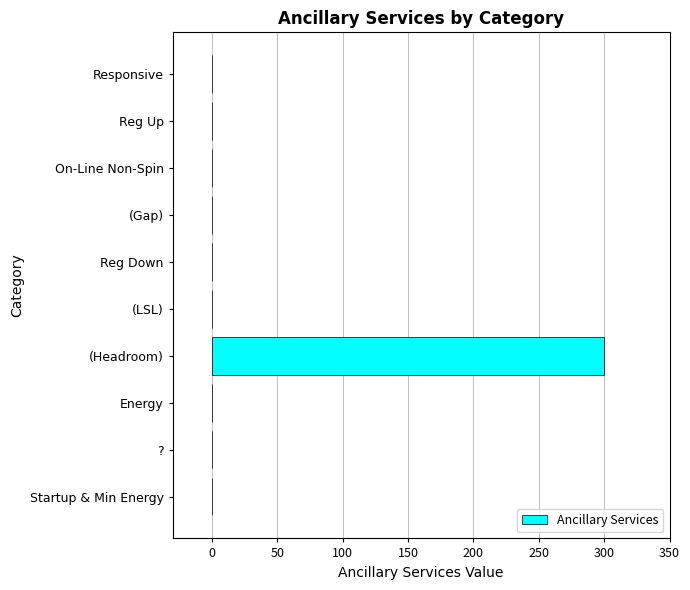

What is the sum of all values?

300